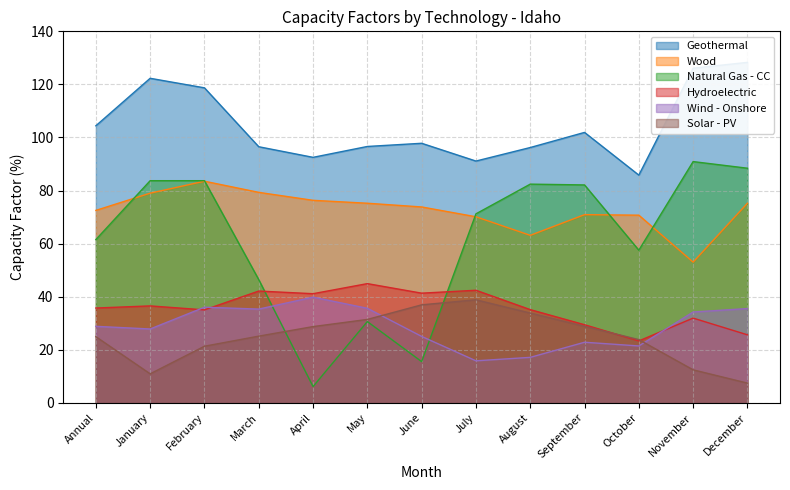

At January, list the series in order from largest to smallest.

Geothermal, Natural Gas - CC, Wood, Hydroelectric, Wind - Onshore, Solar - PV